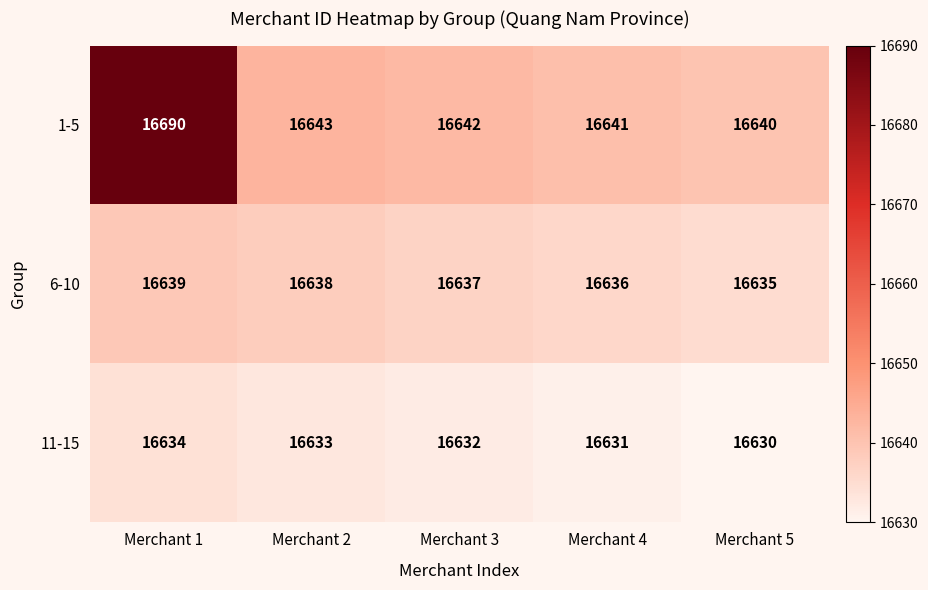

Where does the 11-15 series first go above 16632?

Merchant 1